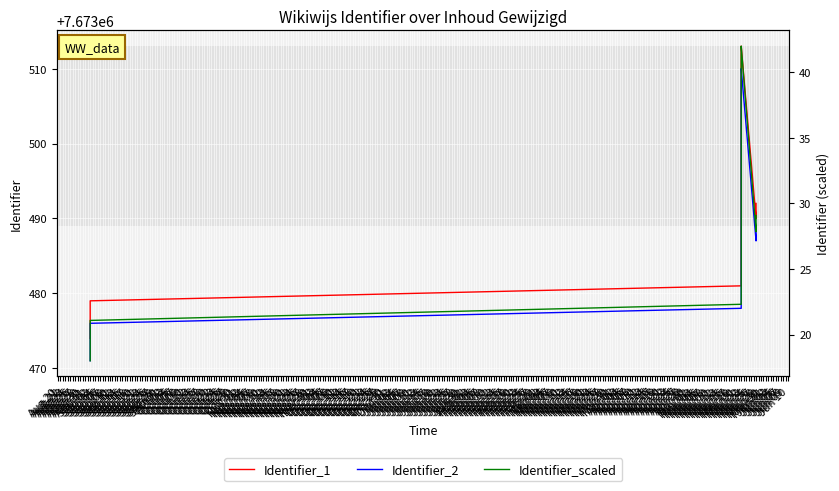

How many values in the Identifier_1 series exceed 7673498?

9